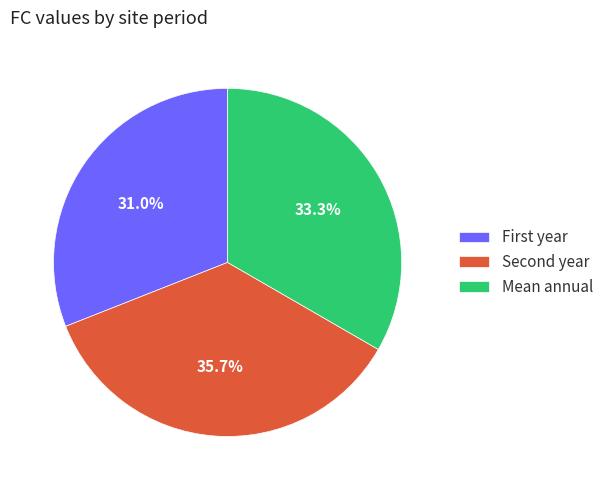

How much of the chart is everything except Mean annual?

66.7%